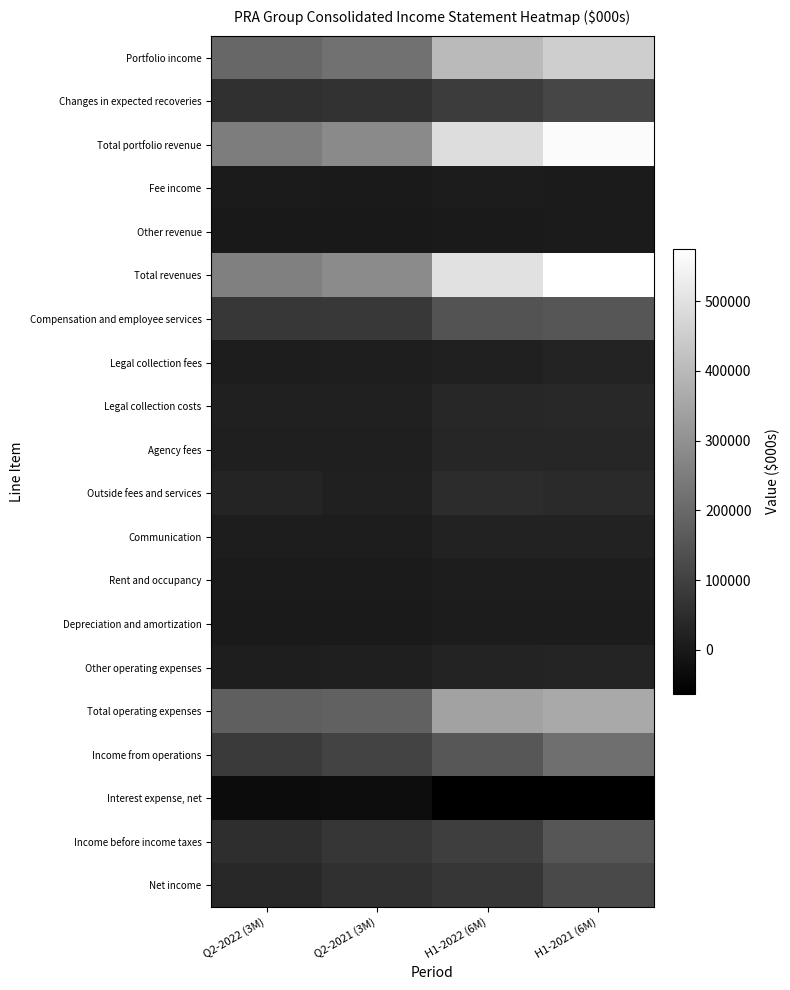

Reading left to right, transcribe all the data shown in this chart.

Portfolio income: Q2-2022 (3M)=194009	Q2-2021 (3M)=219137	H1-2022 (6M)=401541	H1-2021 (6M)=450809
Changes in expected recoveries: Q2-2022 (3M)=56567	Q2-2021 (3M)=63548	H1-2022 (6M)=86481	H1-2021 (6M)=113684
Total portfolio revenue: Q2-2022 (3M)=250576	Q2-2021 (3M)=282685	H1-2022 (6M)=488022	H1-2021 (6M)=564493
Fee income: Q2-2022 (3M)=6467	Q2-2021 (3M)=2453	H1-2022 (6M)=8297	H1-2021 (6M)=4634
Other revenue: Q2-2022 (3M)=1219	Q2-2021 (3M)=491	H1-2022 (6M)=2548	H1-2021 (6M)=5971
Total revenues: Q2-2022 (3M)=258262	Q2-2021 (3M)=285629	H1-2022 (6M)=498867	H1-2021 (6M)=575098
Compensation and employee services: Q2-2022 (3M)=74137	Q2-2021 (3M)=79632	H1-2022 (6M)=145233	H1-2021 (6M)=153616
Legal collection fees: Q2-2022 (3M)=9554	Q2-2021 (3M)=12289	H1-2022 (6M)=20427	H1-2021 (6M)=25215
Legal collection costs: Q2-2022 (3M)=17746	Q2-2021 (3M)=18469	H1-2022 (6M)=34303	H1-2021 (6M)=39781
Agency fees: Q2-2022 (3M)=14826	Q2-2021 (3M)=15908	H1-2022 (6M)=32214	H1-2021 (6M)=31499
Outside fees and services: Q2-2022 (3M)=27493	Q2-2021 (3M)=20973	H1-2022 (6M)=46871	H1-2021 (6M)=41733
Communication: Q2-2022 (3M)=9528	Q2-2021 (3M)=10594	H1-2022 (6M)=22111	H1-2021 (6M)=23257
Rent and occupancy: Q2-2022 (3M)=4633	Q2-2021 (3M)=4643	H1-2022 (6M)=9620	H1-2021 (6M)=9123
Depreciation and amortization: Q2-2022 (3M)=3865	Q2-2021 (3M)=3815	H1-2022 (6M)=7643	H1-2021 (6M)=7796
Other operating expenses: Q2-2022 (3M)=12743	Q2-2021 (3M)=15092	H1-2022 (6M)=24741	H1-2021 (6M)=28110
Total operating expenses: Q2-2022 (3M)=174525	Q2-2021 (3M)=181415	H1-2022 (6M)=343163	H1-2021 (6M)=360130
Income from operations: Q2-2022 (3M)=83737	Q2-2021 (3M)=104214	H1-2022 (6M)=155704	H1-2021 (6M)=214968
Interest expense, net: Q2-2022 (3M)=-31562	Q2-2021 (3M)=-30836	H1-2022 (6M)=-63310	H1-2021 (6M)=-62388
Income before income taxes: Q2-2022 (3M)=53313	Q2-2021 (3M)=72482	H1-2022 (6M)=92510	H1-2021 (6M)=151684
Net income: Q2-2022 (3M)=39136	Q2-2021 (3M)=60561	H1-2022 (6M)=73754	H1-2021 (6M)=122441